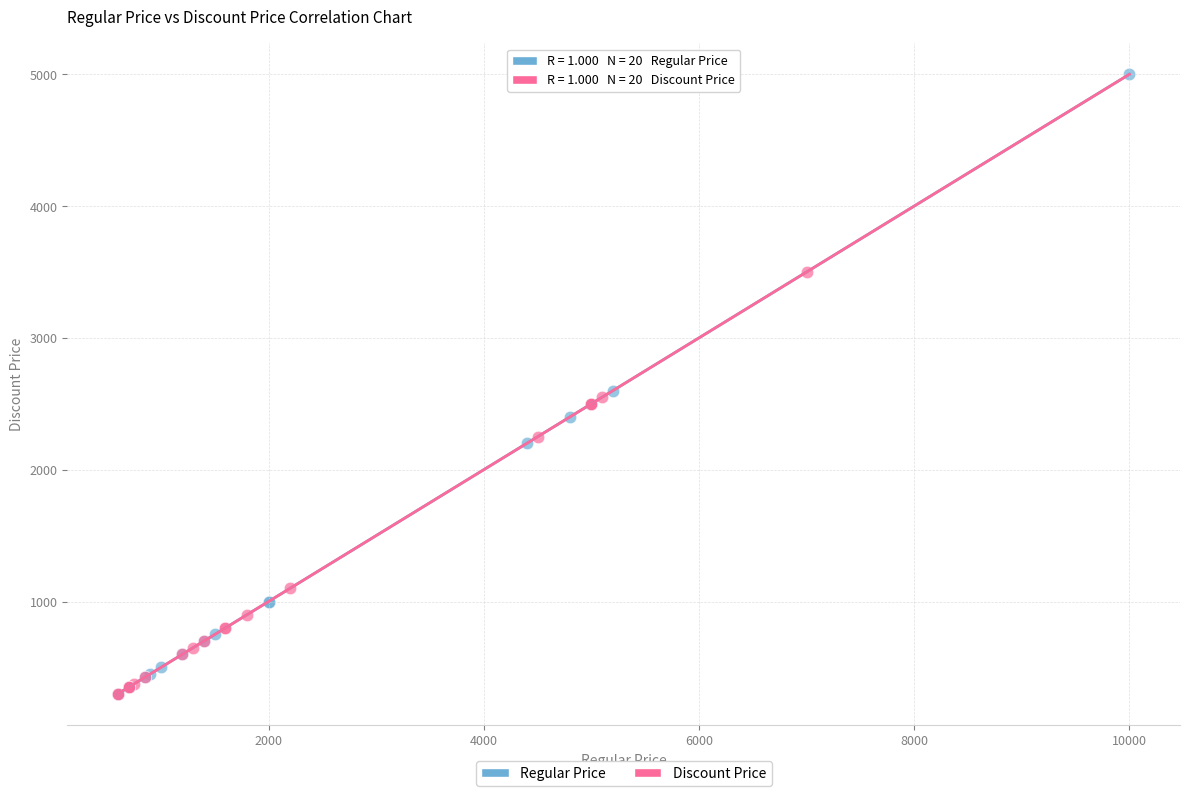

Which series reaches the maximum Y coordinate?

Regular Price